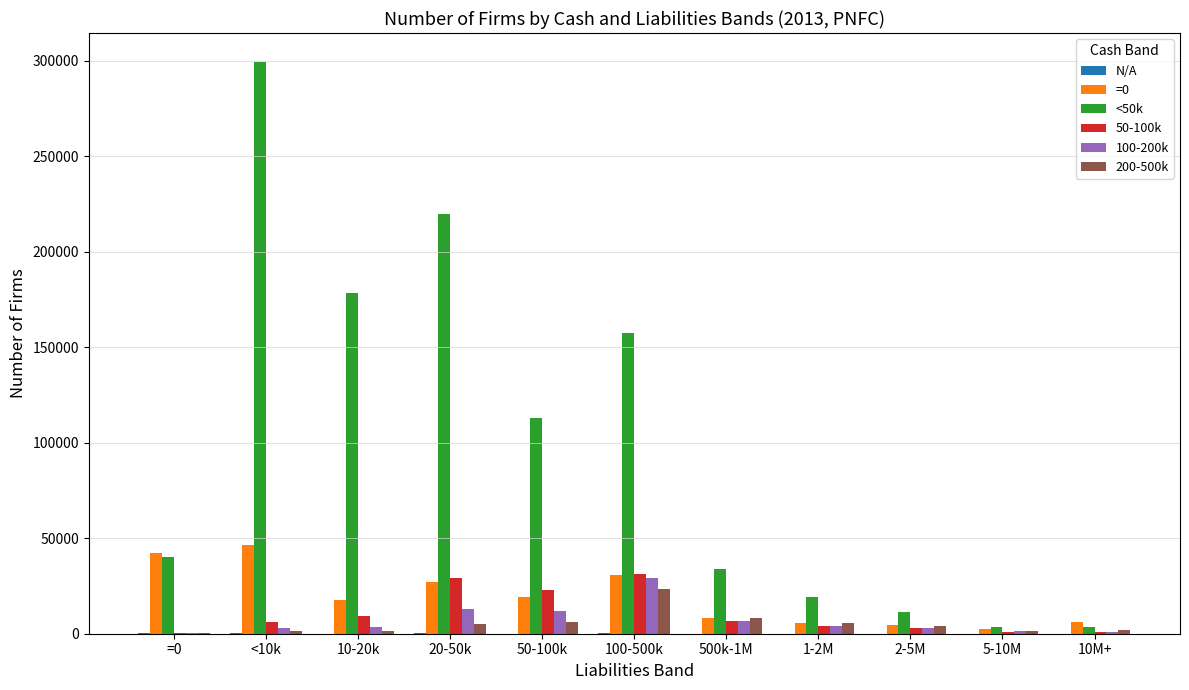

At which category is the sum across all series the highest?

<10k